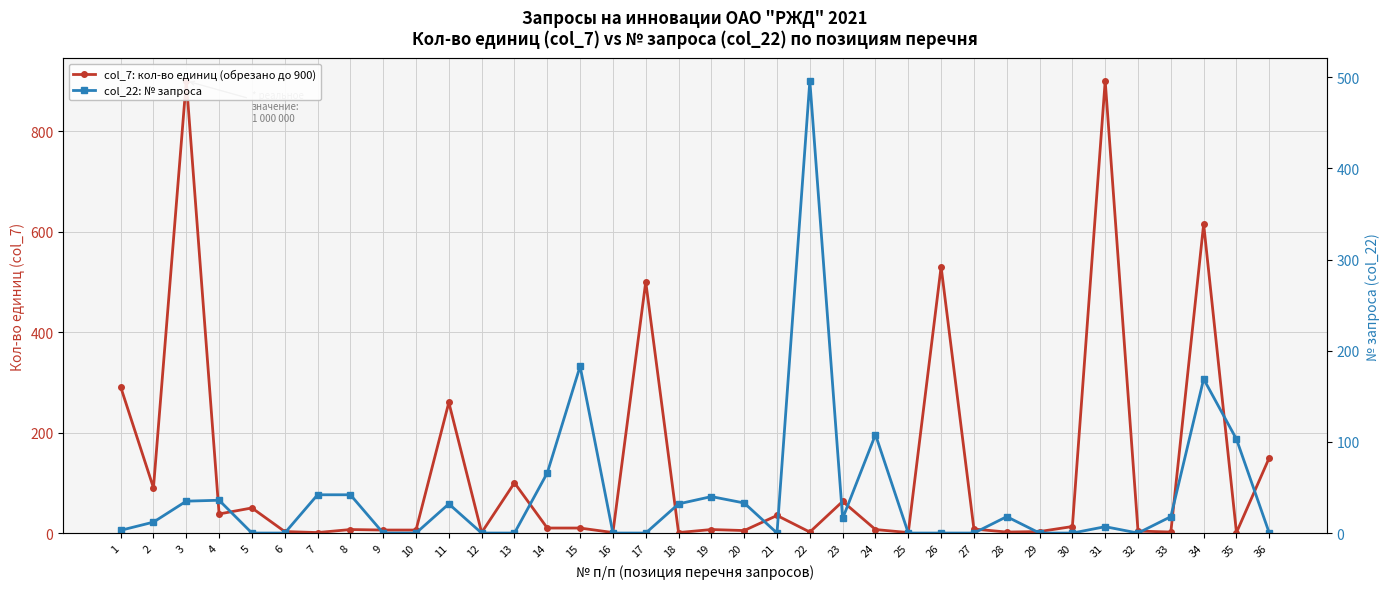

How many categories are shown in the chart?

36